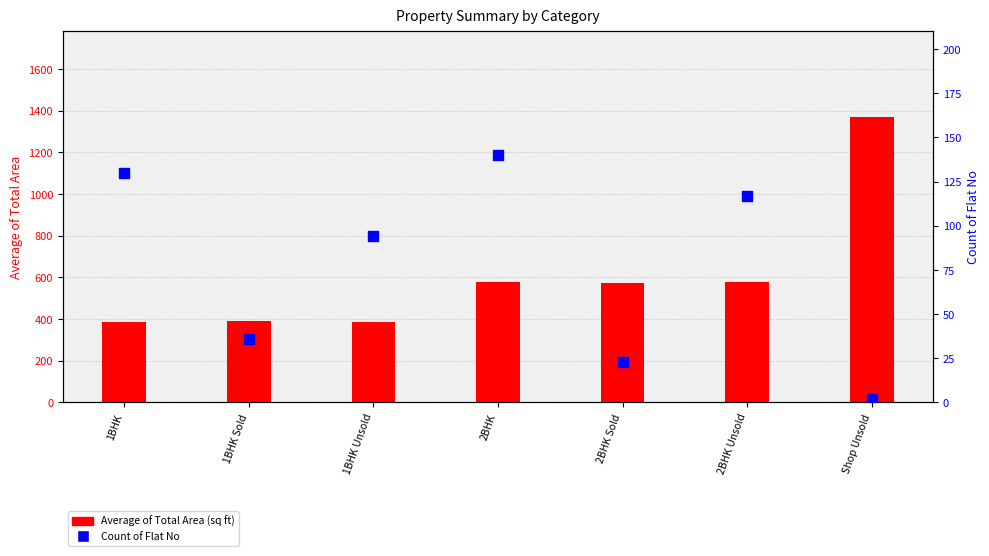

Which series reaches the maximum Y coordinate?

Average of Total Area